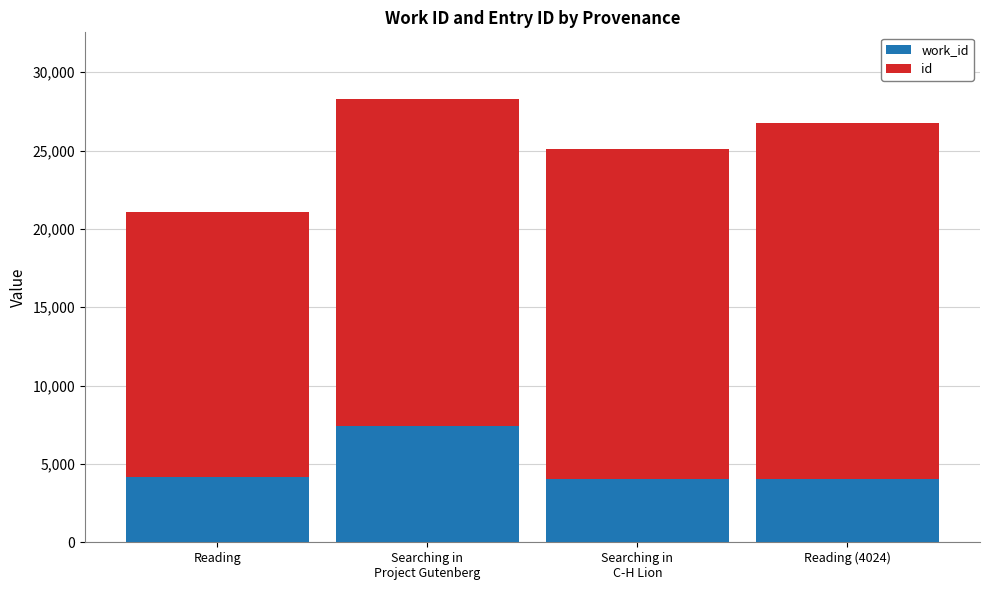

What is the total value across all series at Reading?

21088